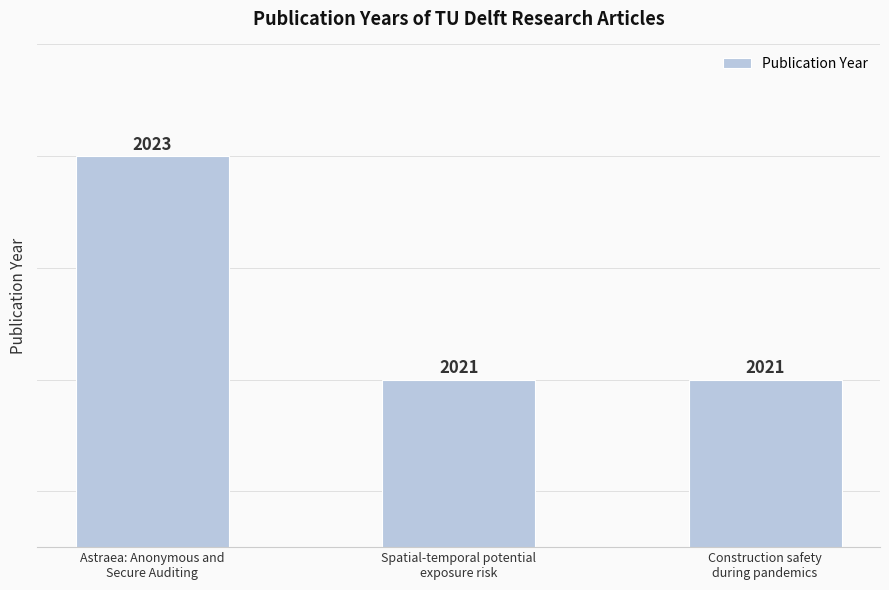

How many values exceed 2021?

1